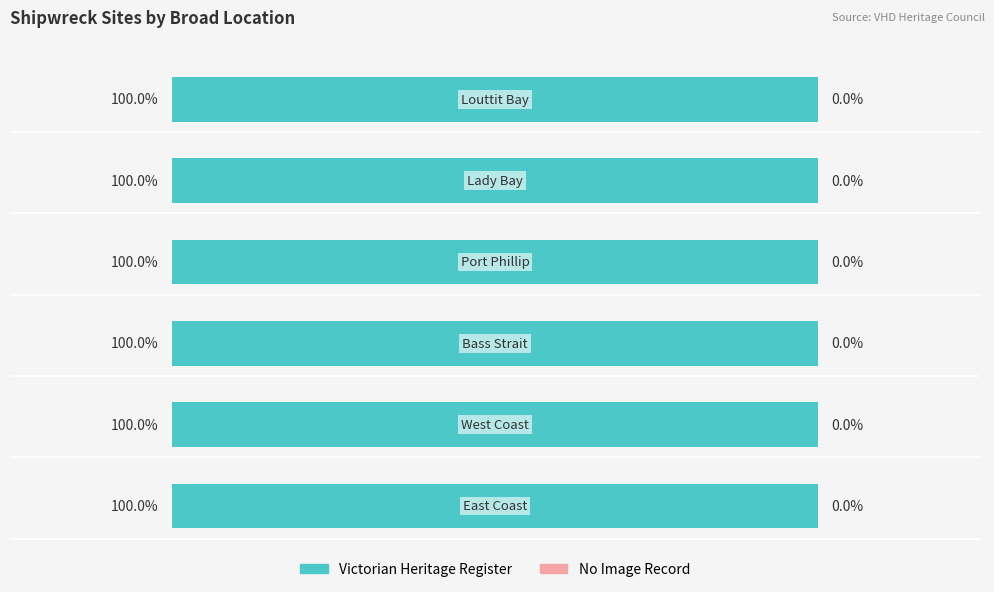

What is the label of the 5th bar from the left?

Lady Bay